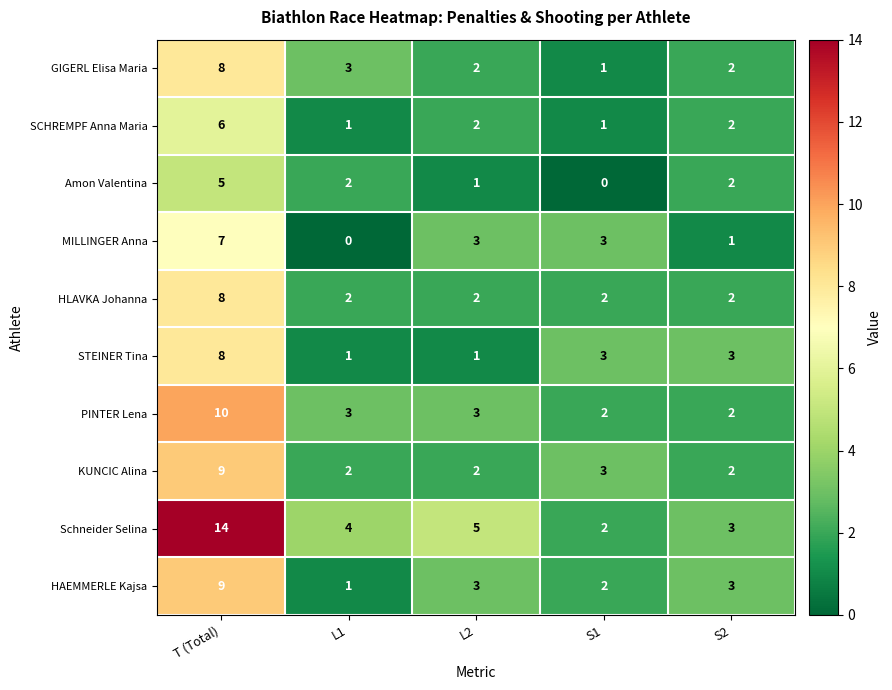

How many data points does each series have?

5